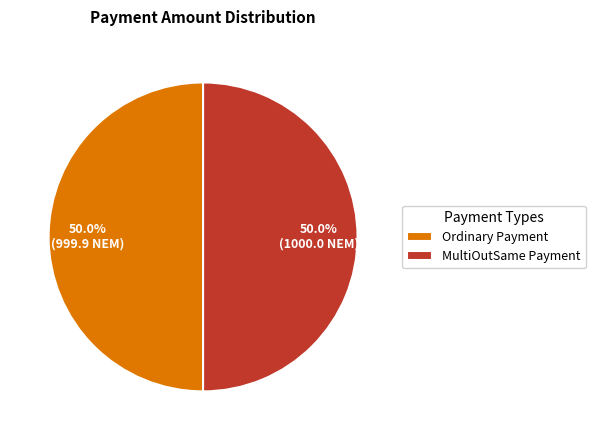

The Ordinary Payment slice represents 50% of the pie. True or false?

True